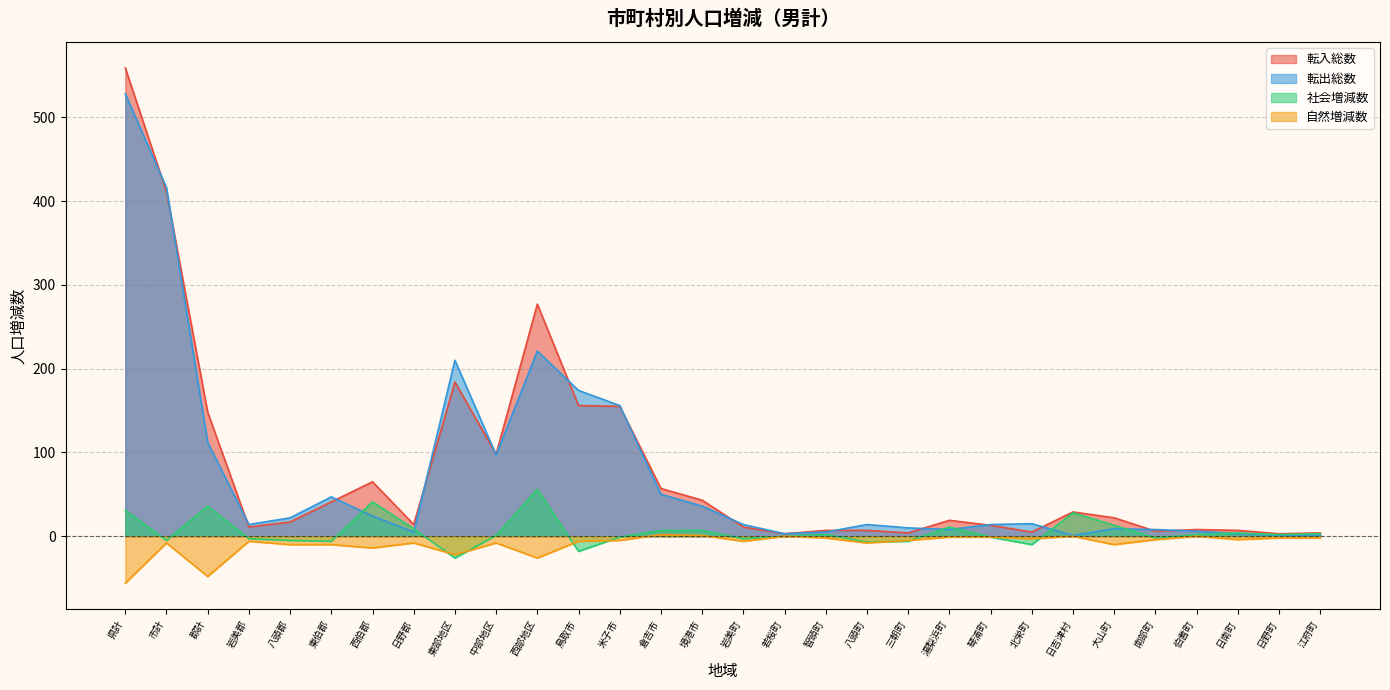

What is the label of the 18th point from the right?

米子市